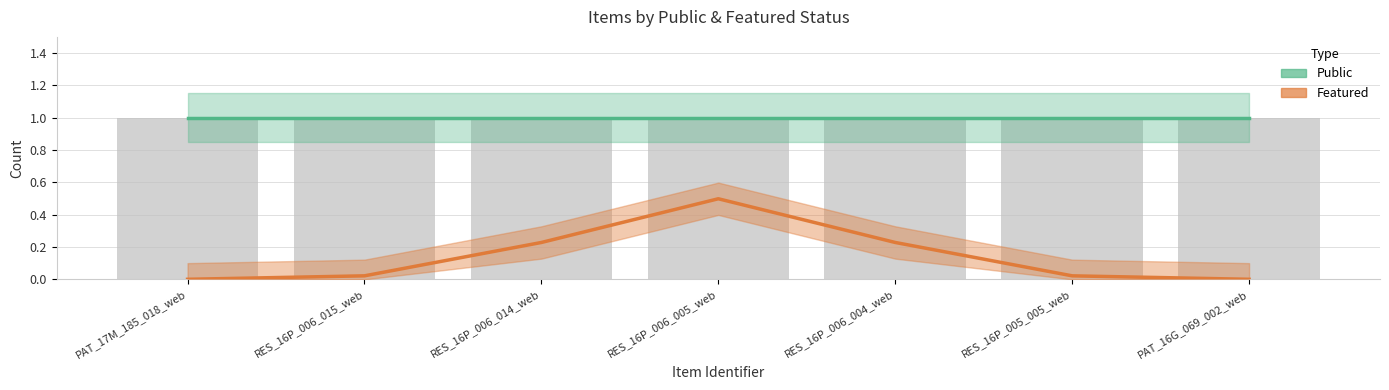

At which label does Featured reach its peak?

RES_16P_006_005_web